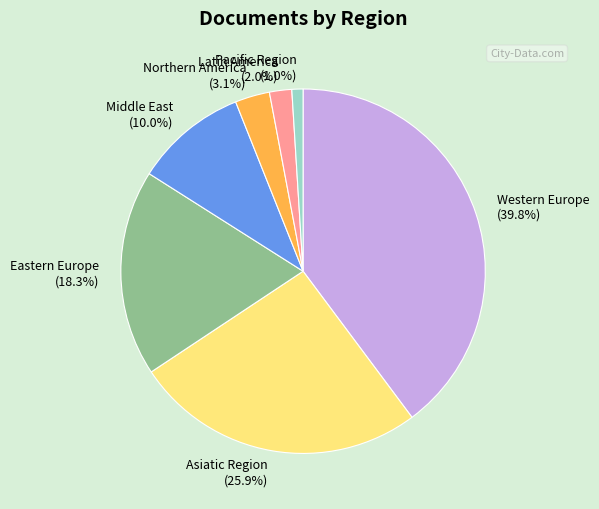

What is the smallest slice in the pie chart?

Pacific Region